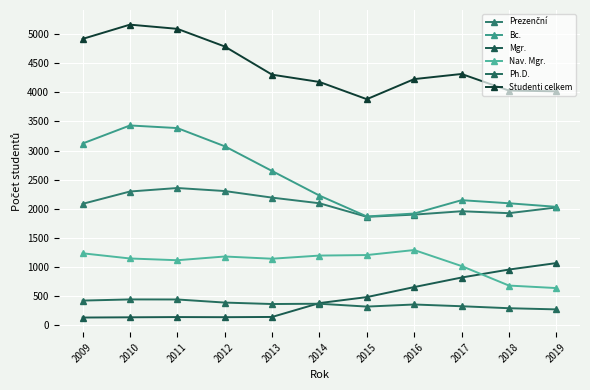

At which label is Mgr. closest to 601?

2016